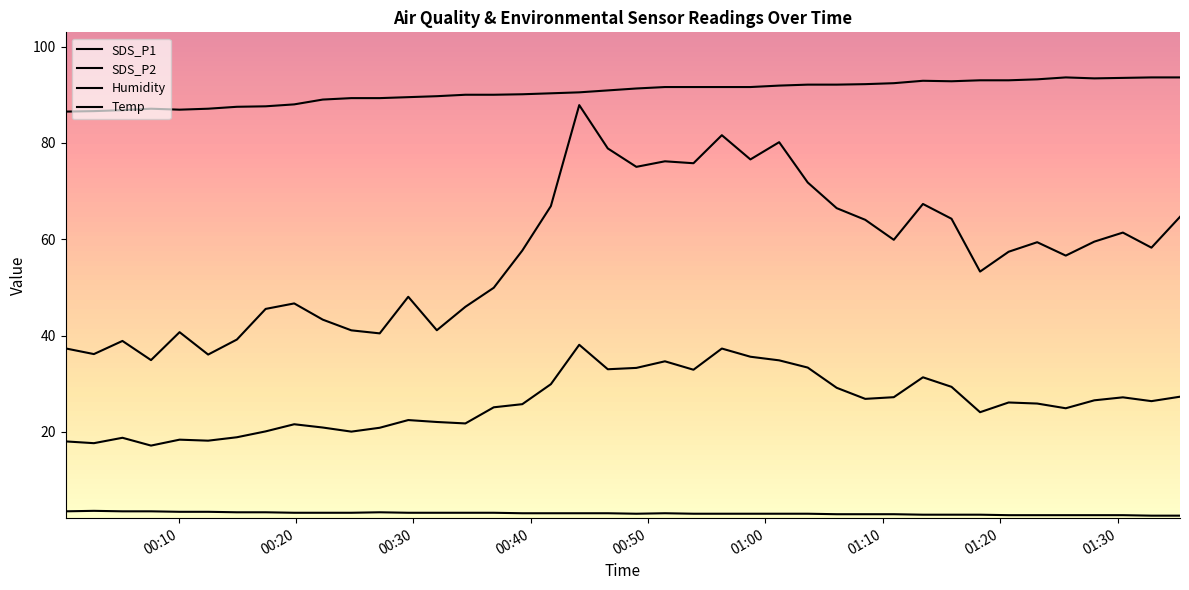

Does the chart have visible grid lines?

No